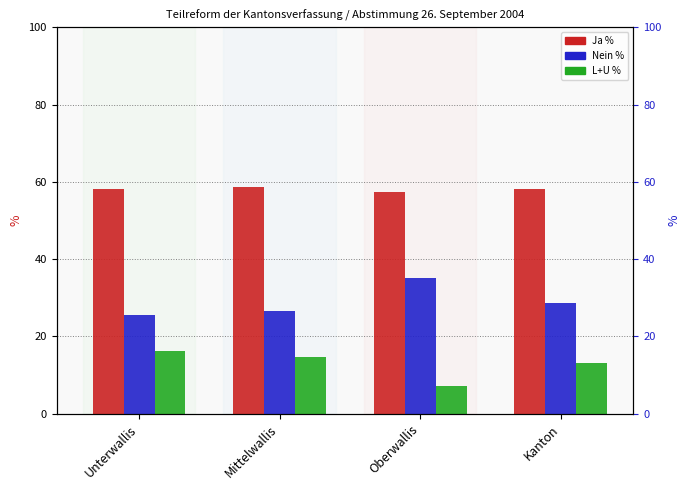

Reading left to right, extract all data points from this chart.

Ja %: 58.2	58.7	57.5	58.2
Nein %: 25.4	26.5	35.2	28.6
L+U %: 16.3	14.7	7.3	13.2